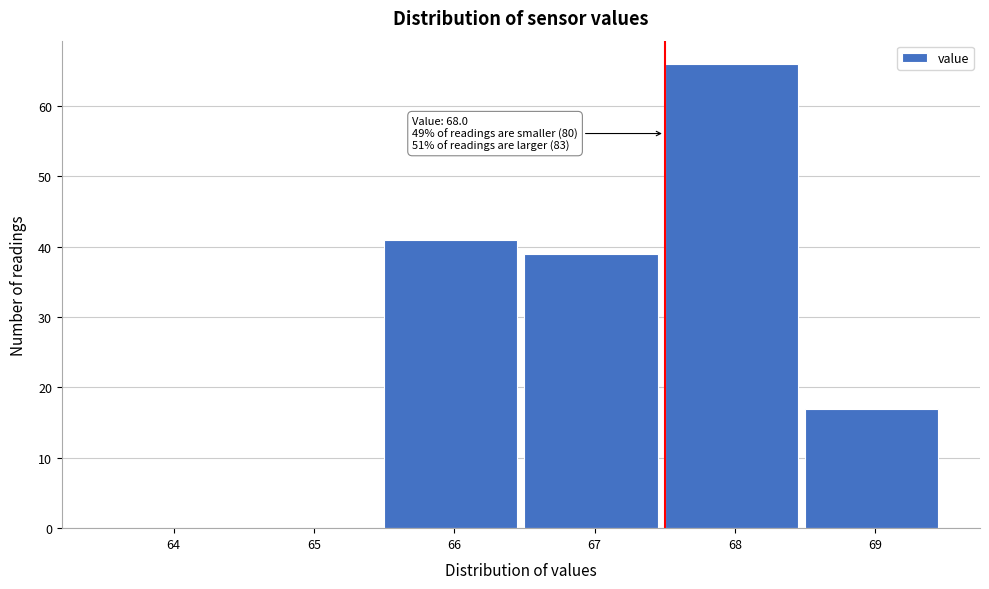

Reading left to right, extract all data points from this chart.

64=0	65=0	66=41	67=39	68=66	69=17